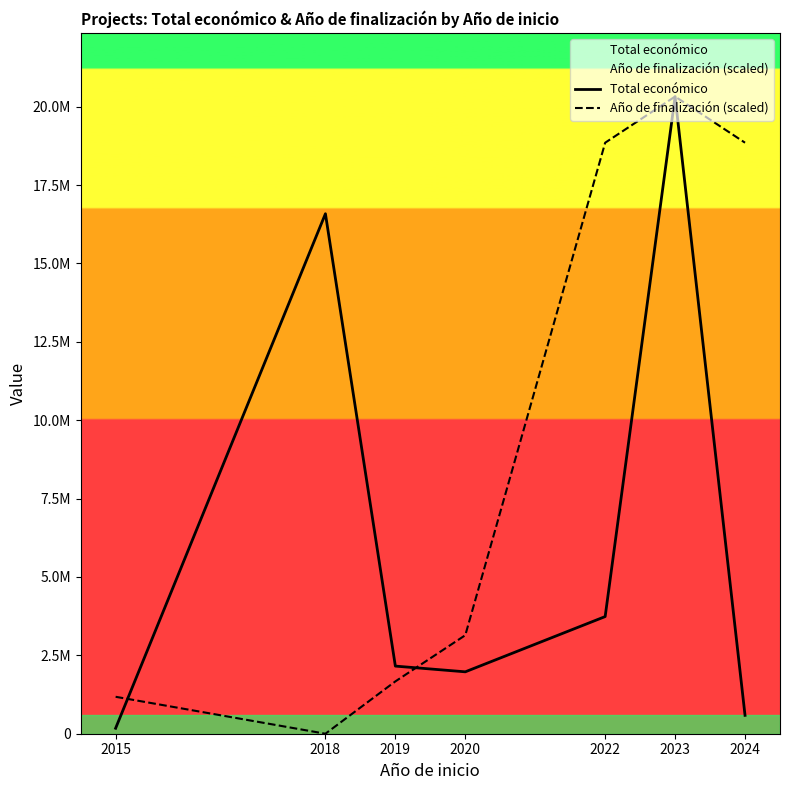

Which series has the widest spread of values?

Año de finalización (scaled)